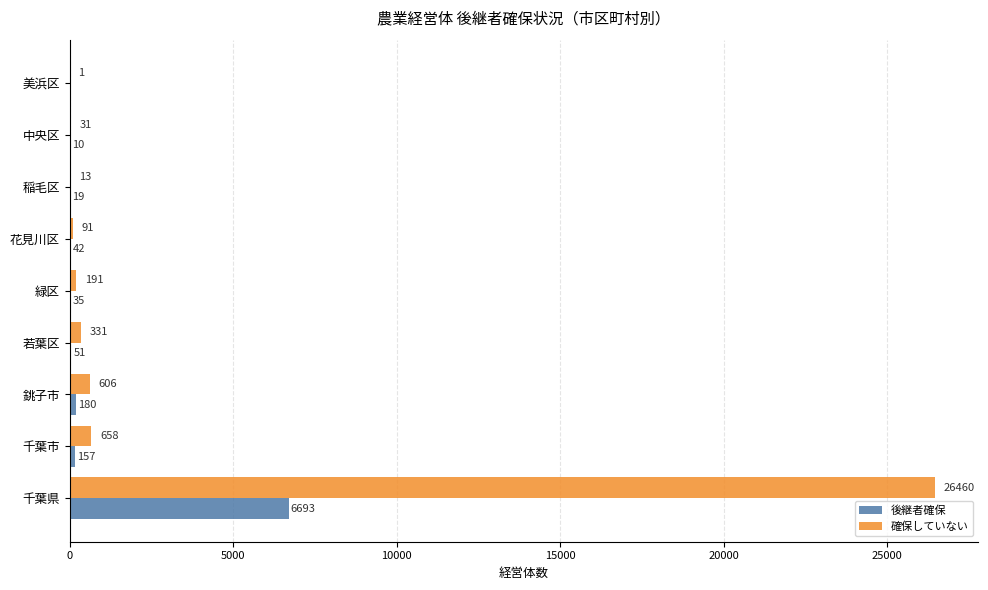

The 確保していない series shows 12327 at 千葉県. True or false?

False